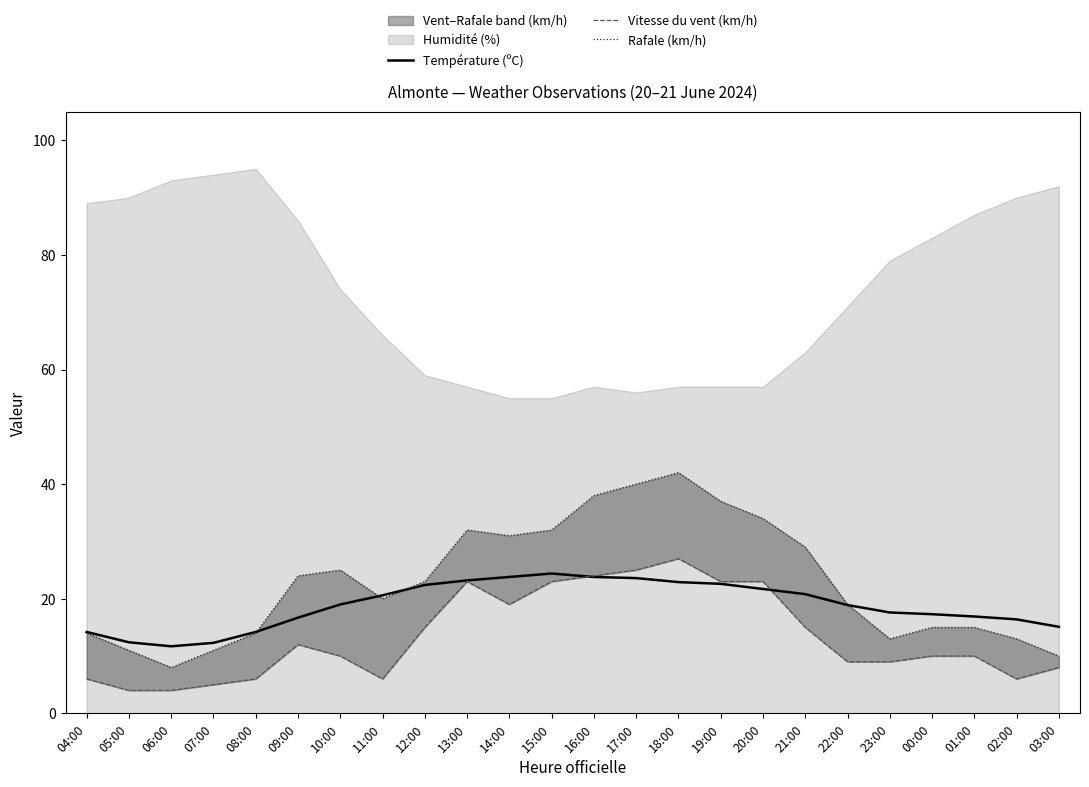

True or false: Température (ºC) has a value of 20.6 at 11:00.

True